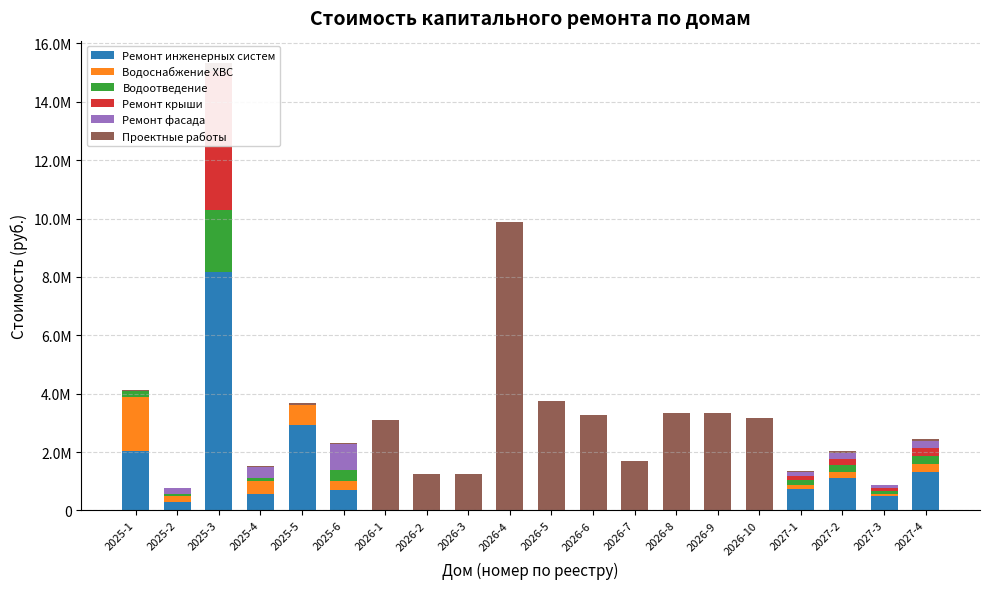

Rank the series by their maximum value, from highest to lowest.

Проектные работы, Ремонт инженерных систем, Ремонт крыши, Водоотведение, Водоснабжение ХВС, Ремонт фасада